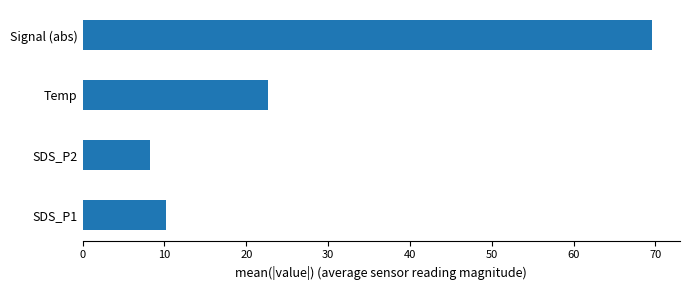

List the labels in order of value, largest first.

Signal (abs), Temp, SDS_P1, SDS_P2